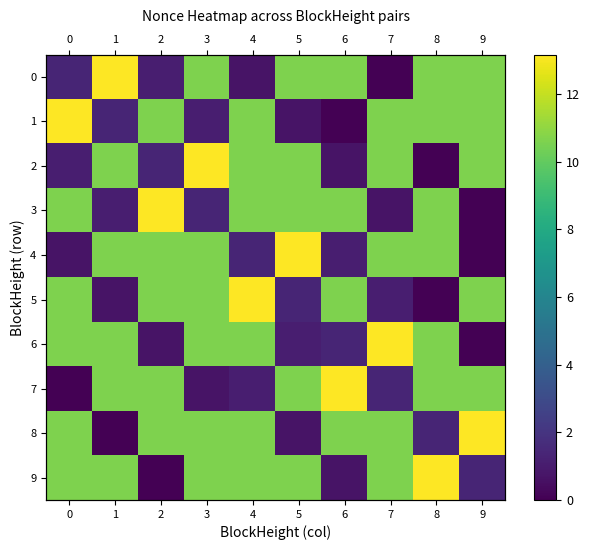

Is it true that 2 equals 10.6 at 7?

True